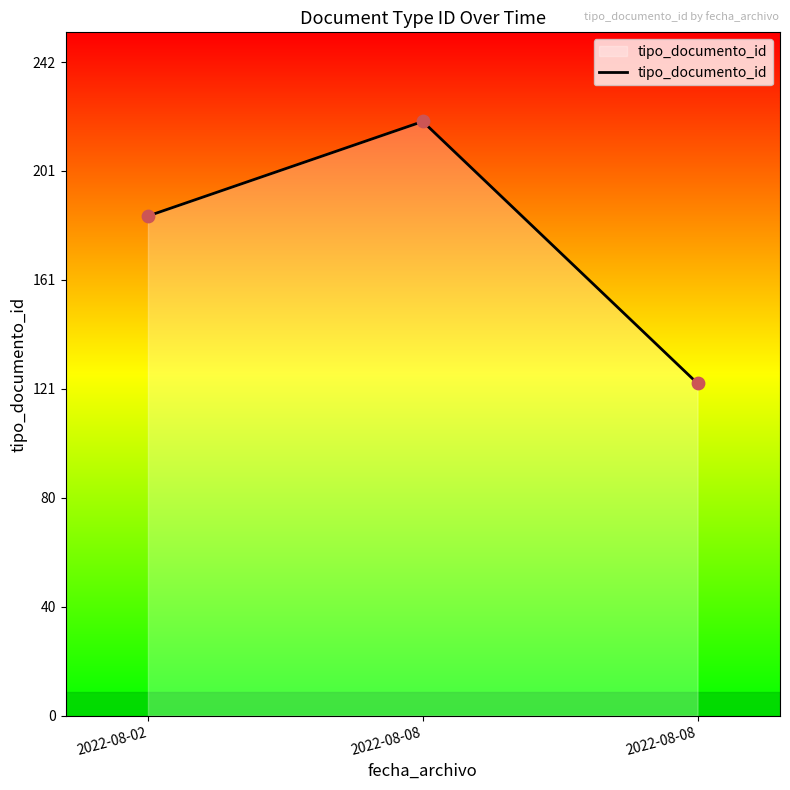

What is the change in value from 2022-08-02 to 2022-08-08?

+35